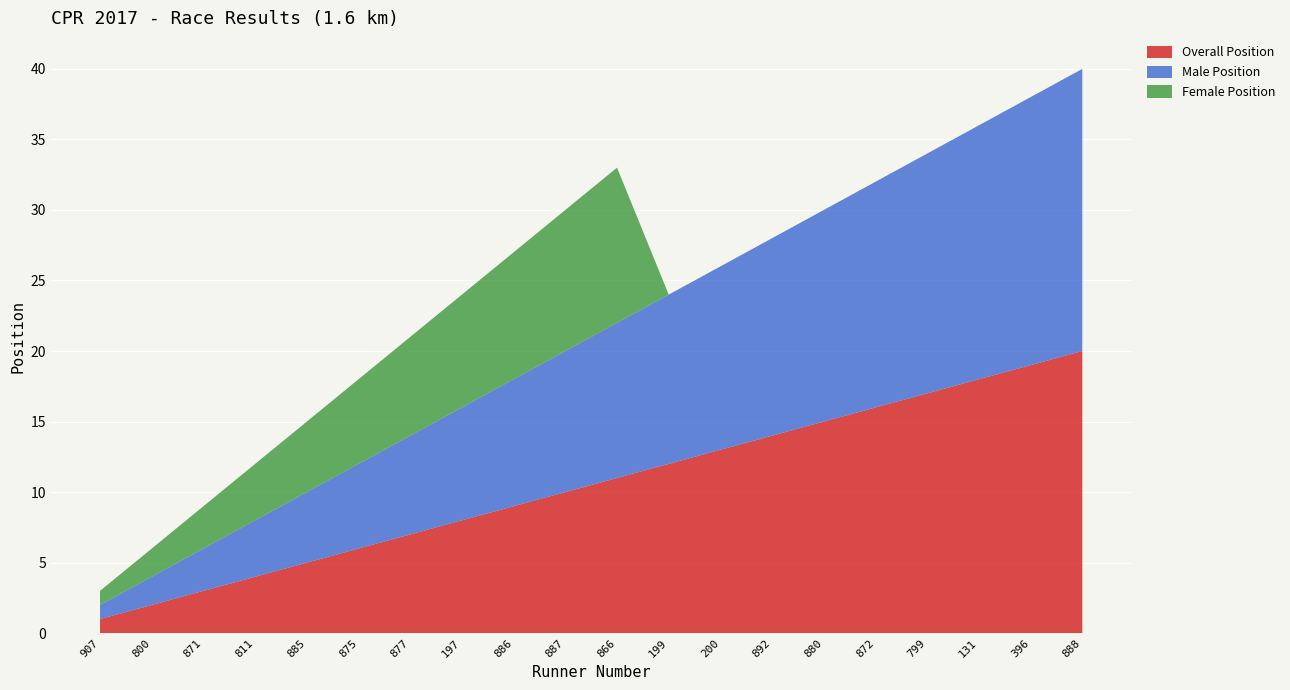

Reading left to right, list all the values displayed in this chart.

Overall Position: 1	2	3	4	5	6	7	8	9	10	11	12	13	14	15	16	17	18	19	20
Male Position: 1	2	3	4	5	6	7	8	9	10	11	12	13	14	15	16	17	18	19	20
Female Position: 1	2	3	4	5	6	7	8	9	10	11	0	0	0	0	0	0	0	0	0